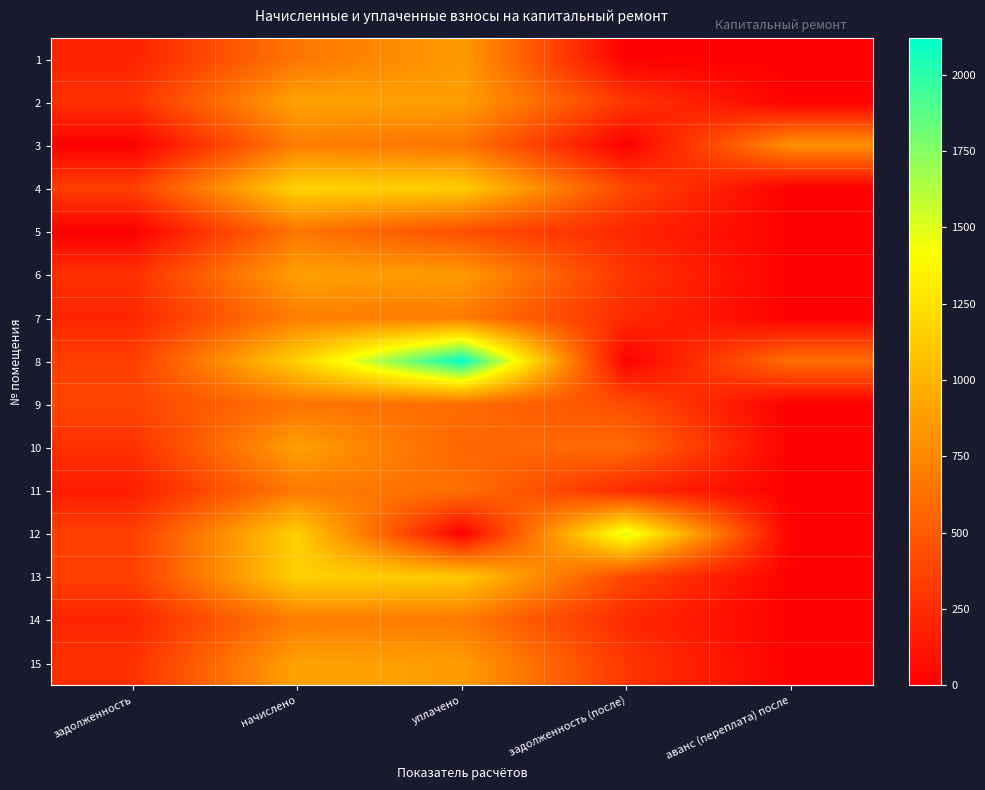

Between уплачено and задолженность (после), which series saw the biggest shift?

8